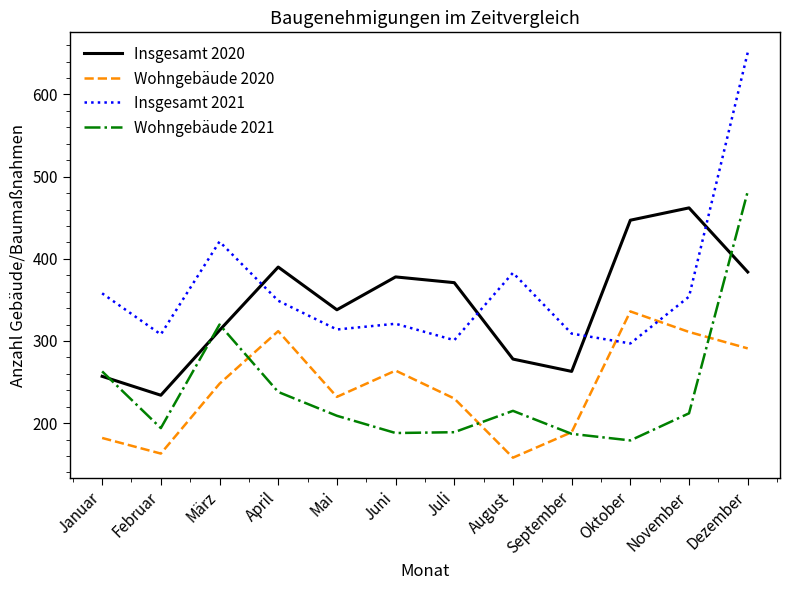

What is the approximate value of Insgesamt 2020 at Mai, to the nearest 5?

340